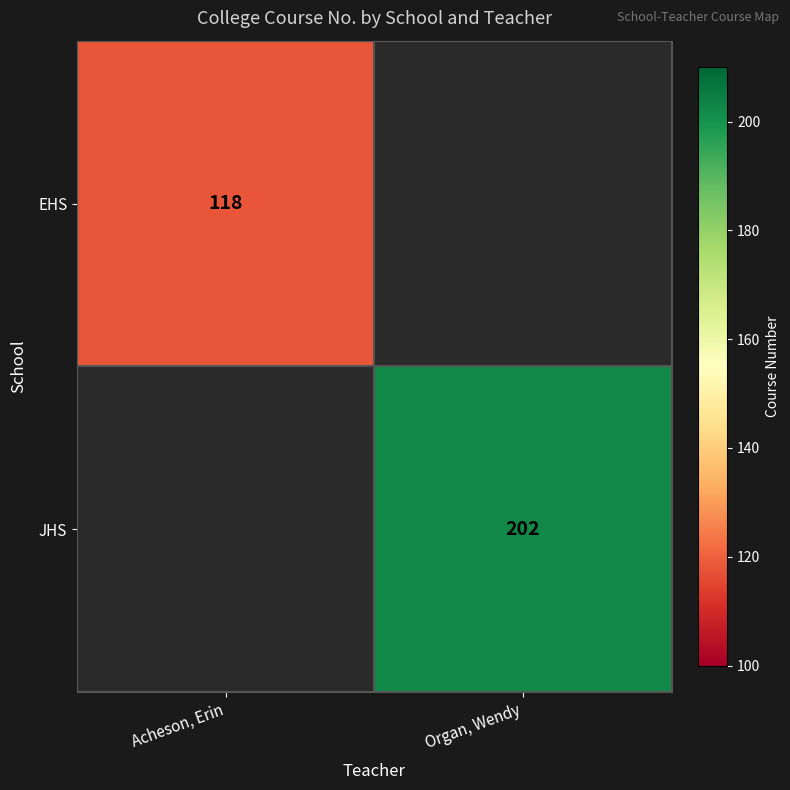

How many series are shown in this chart?

2